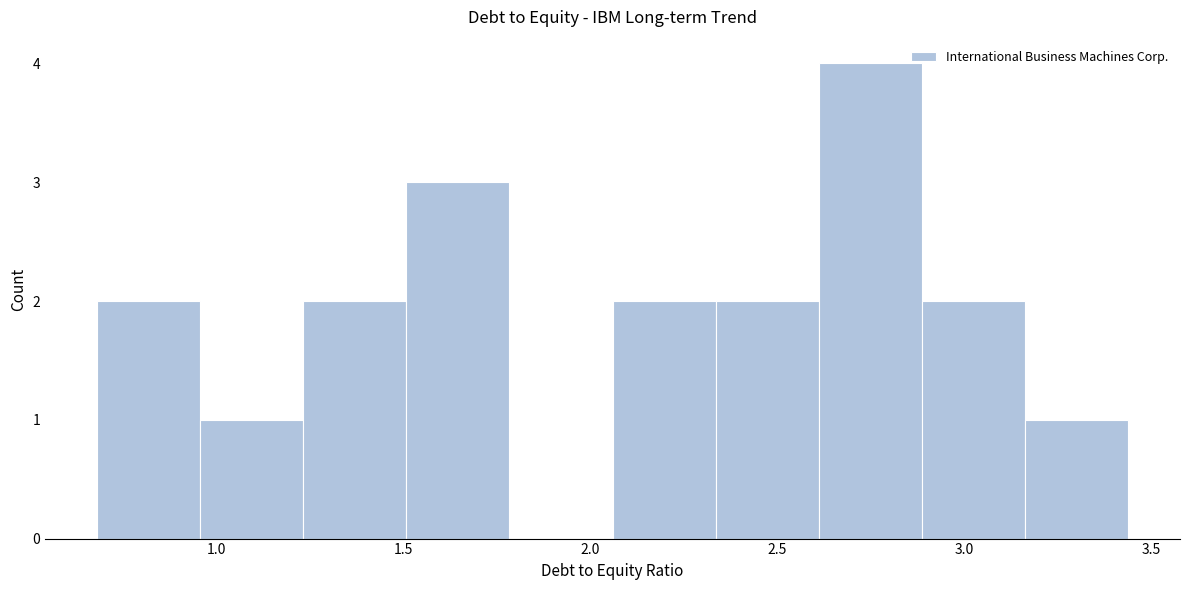

Reading left to right, list every bar in this chart as the range it spans on the x-axis followed by its height. Neither the bar edges nor the heights are printed on the chart, so give them approximately, as read against the axes.

0.70 to 0.95: 2
0.95 to 1.25: 1
1.25 to 1.50: 2
1.50 to 1.80: 3
1.80 to 2.05: 0
2.05 to 2.35: 2
2.35 to 2.60: 2
2.60 to 2.90: 4
2.90 to 3.15: 2
3.15 to 3.45: 1